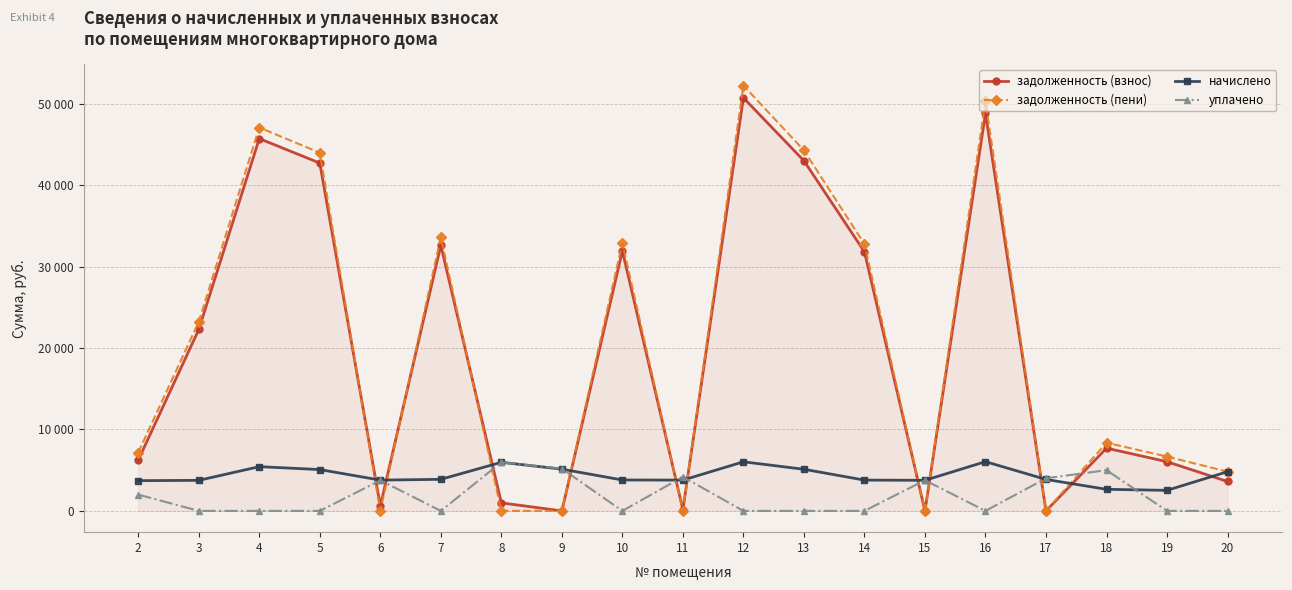

True or false: начислено has a value of 5126.2 at 9.

True